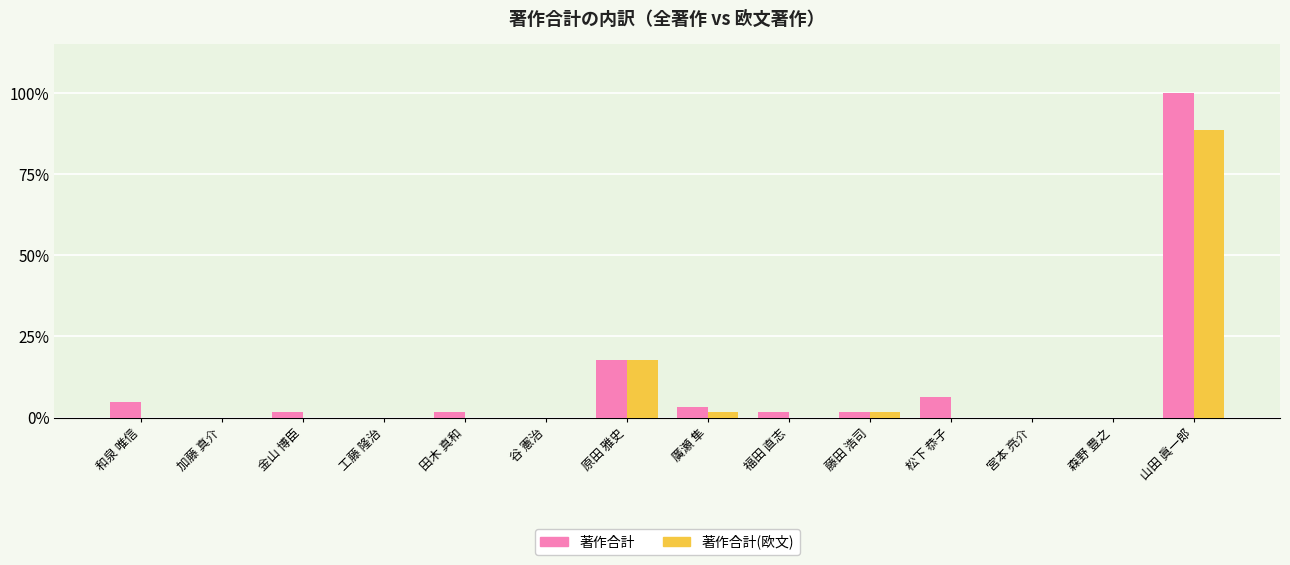

What are all the series names shown in the legend?

著作合計, 著作合計(欧文)